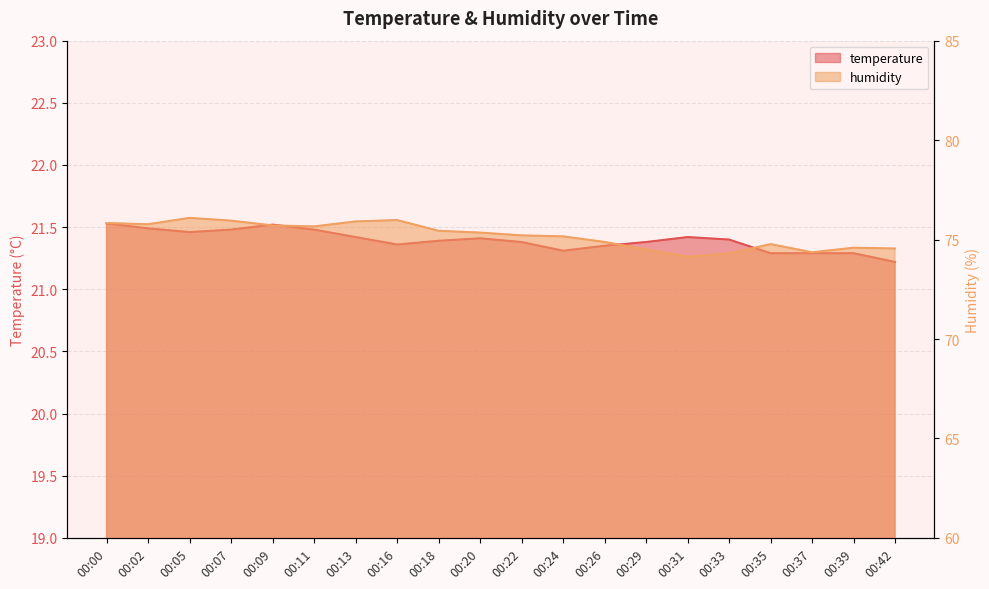

True or false: humidity and temperature cross at least once.

False